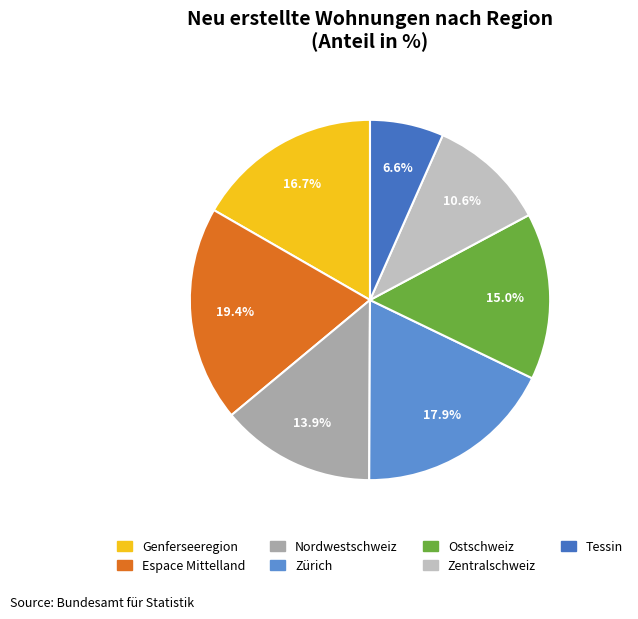

Which category has the smallest portion of the pie?

Tessin